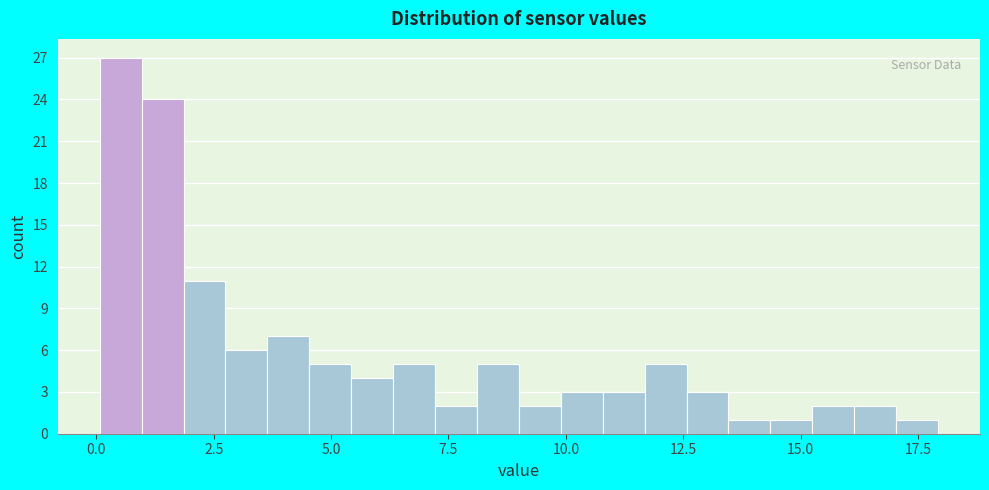

Around what value on the x-axis is the tallest bar? Give the approximate position of its centre, as read against the axis.

0.5